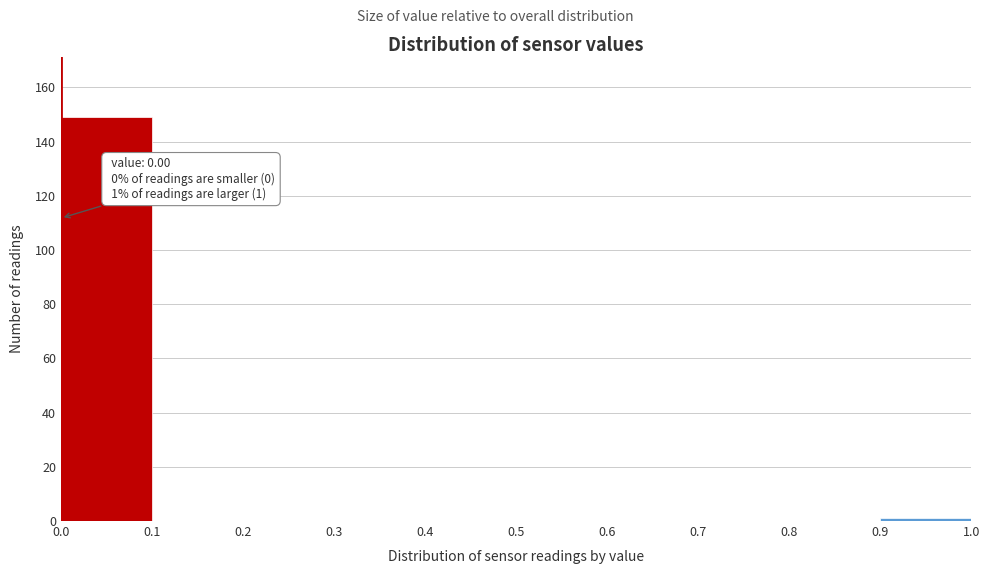

Over which range of the x-axis is the bar tallest?

0.0 to 0.1